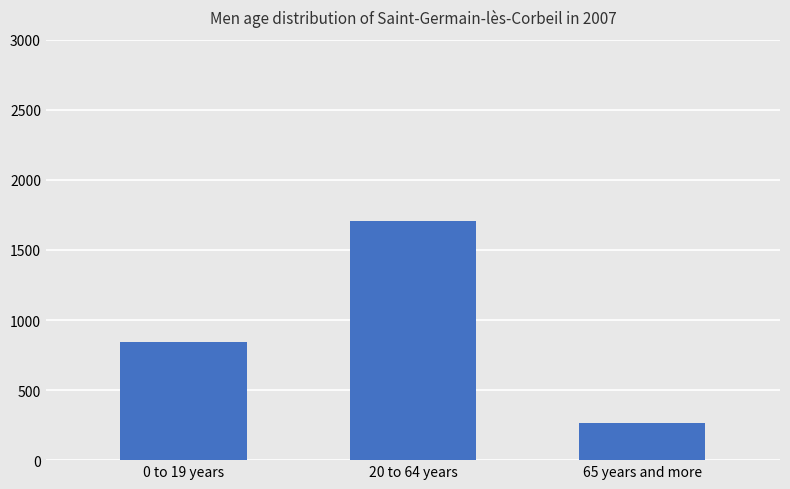

Which has a higher value, 0 to 19 years or 20 to 64 years?

20 to 64 years